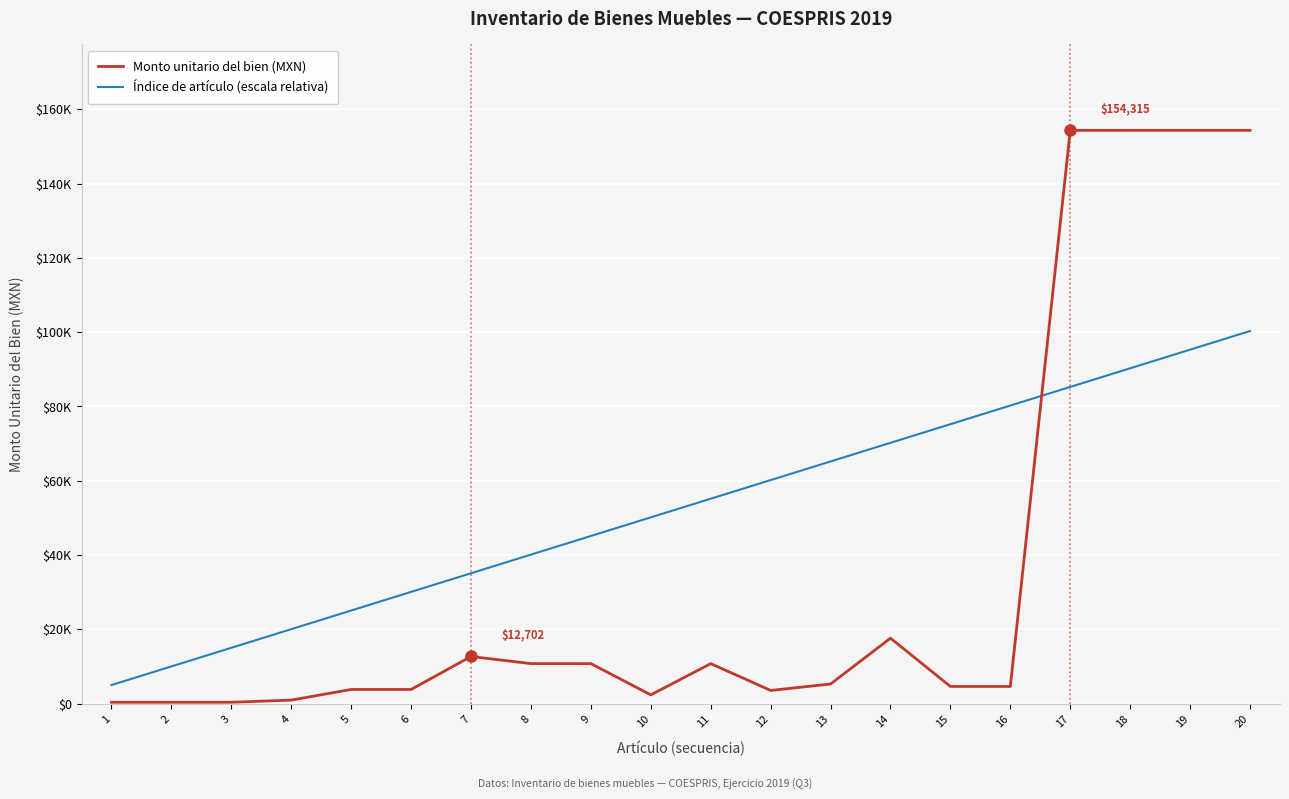

What are all the series names shown in the legend?

Monto unitario del bien (MXN), Índice de artículo (escala relativa)